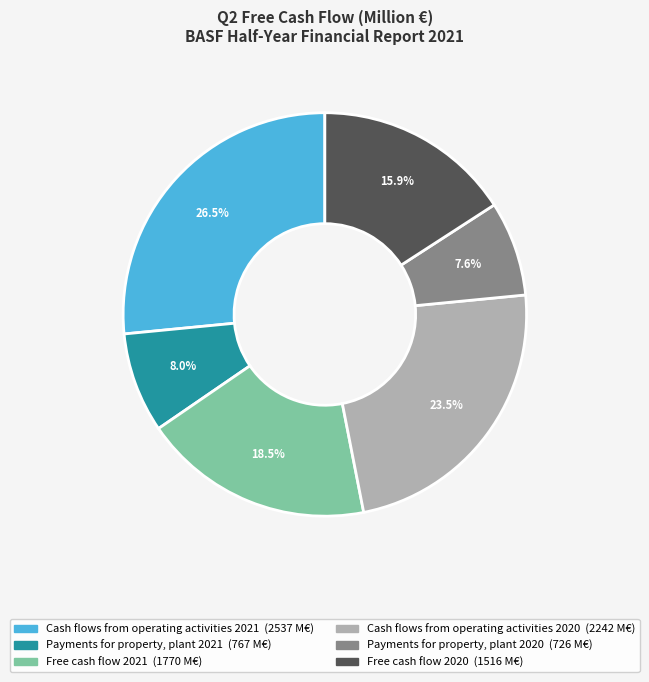

Rank the categories by value from lowest to highest.

Payments for property, plant 2020, Payments for property, plant 2021, Free cash flow 2020, Free cash flow 2021, Cash flows from operating activities 2020, Cash flows from operating activities 2021